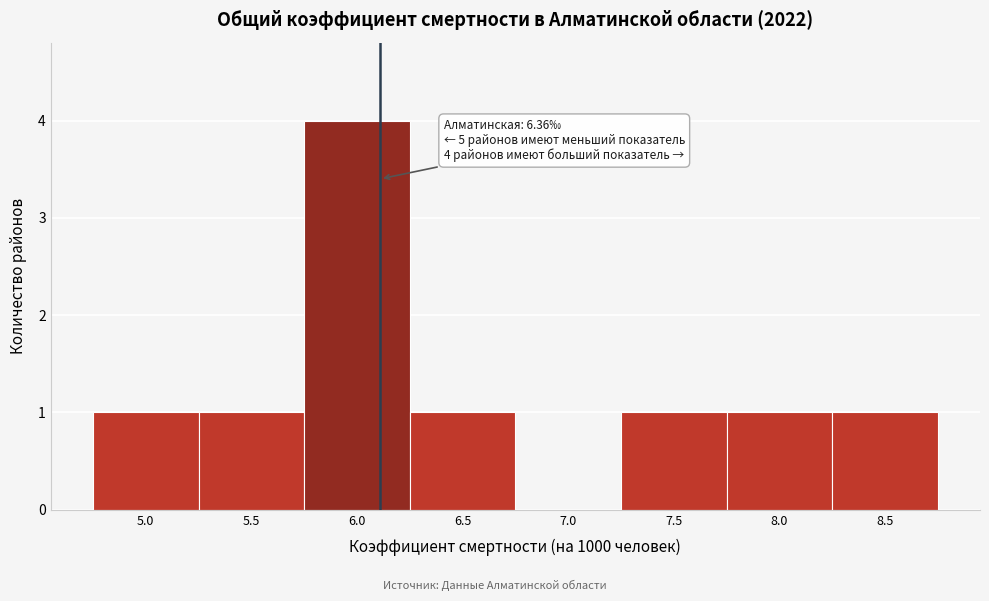

Reading left to right, transcribe all the data shown in this chart.

5.0=1	5.5=1	6.0=4	6.5=1	7.0=0	7.5=1	8.0=1	8.5=1